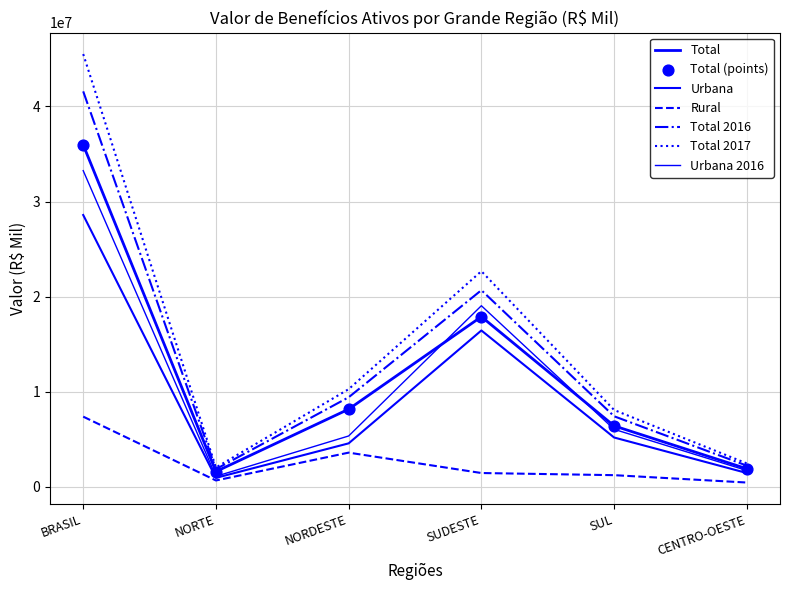

How many lines are shown in the chart?

6